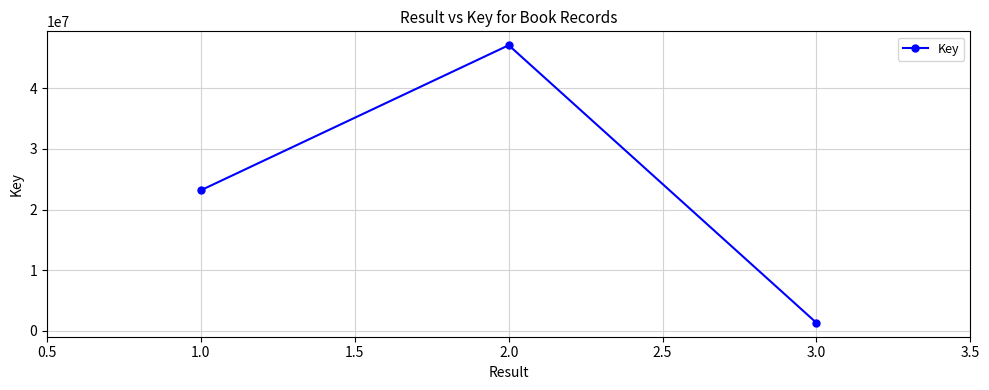

How many lines are shown in the chart?

1